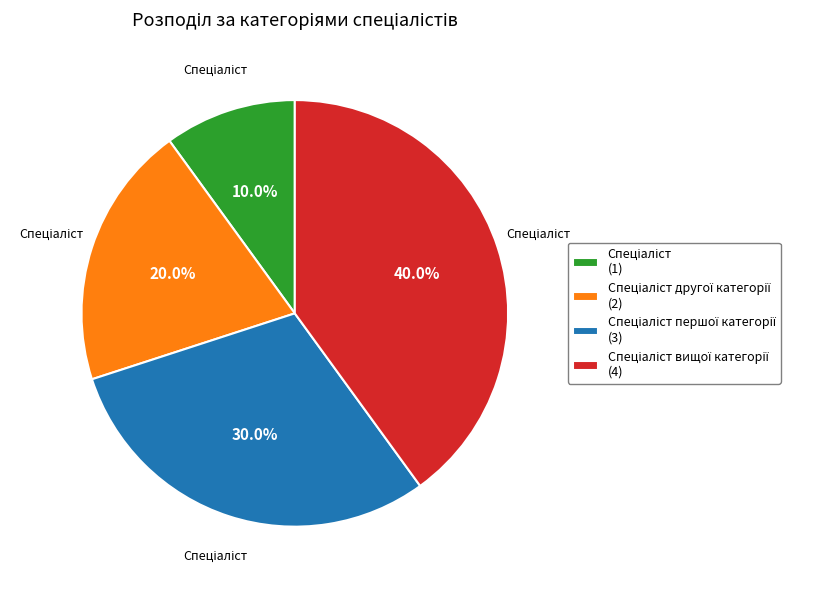

Is there any slice that represents more than half of the pie?

No